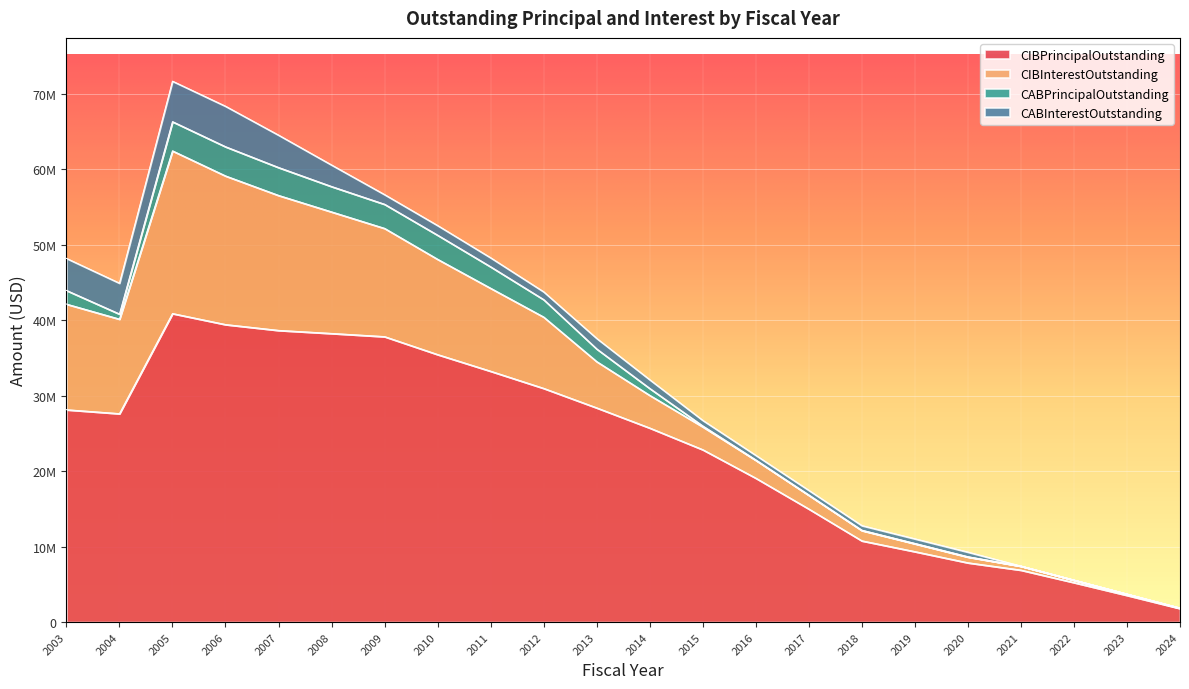

List the labels in order of CABInterestOutstanding value, smallest first.

2021, 2022, 2023, 2024, 2016, 2017, 2018, 2019, 2020, 2015, 2012, 2014, 2011, 2009, 2010, 2013, 2008, 2004, 2003, 2007, 2005, 2006